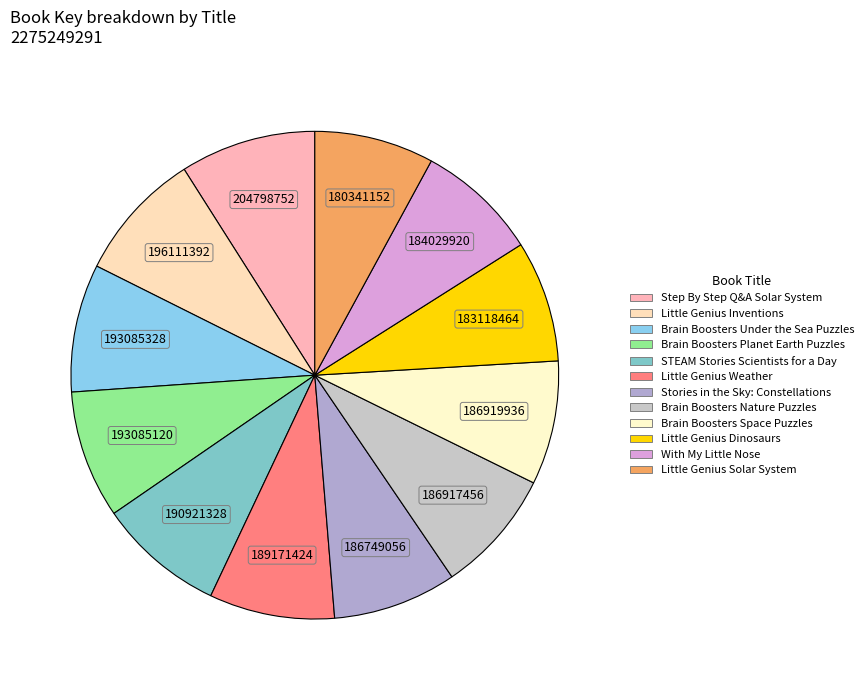

Count the number of slices in the pie.

12